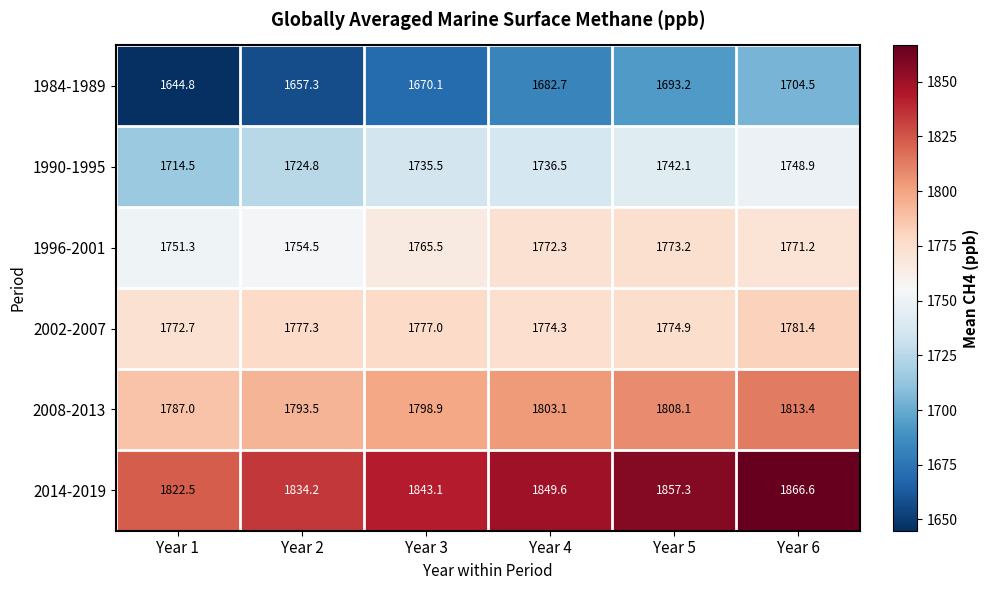

How many data points does each series have?

6